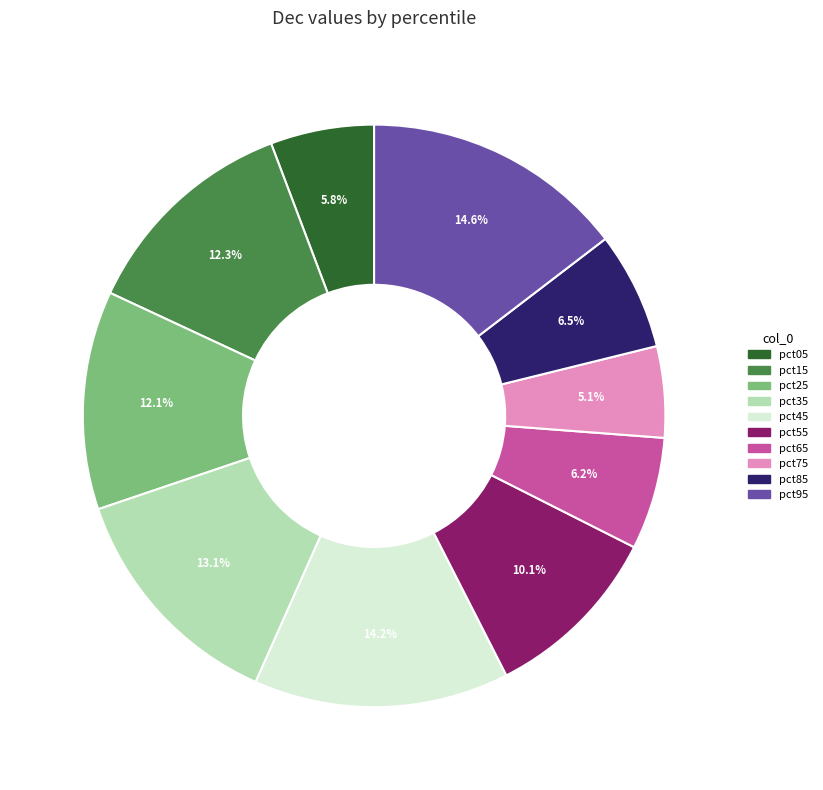

Is there a majority slice in this chart?

No